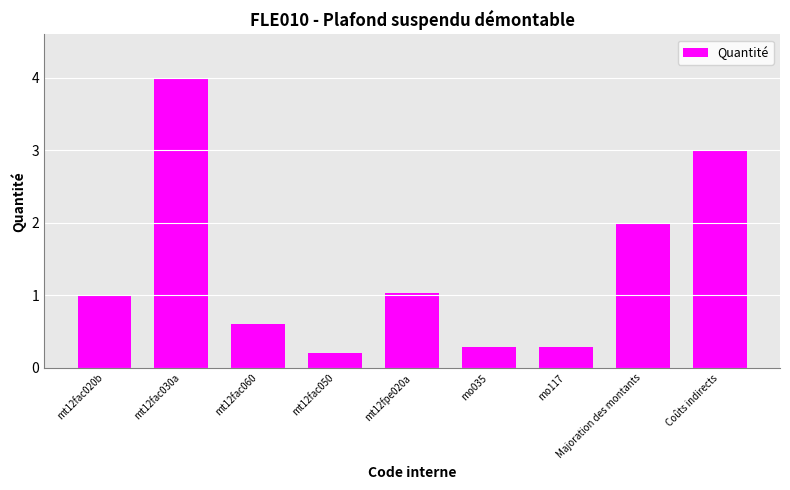

What is the smallest value displayed?

0.2